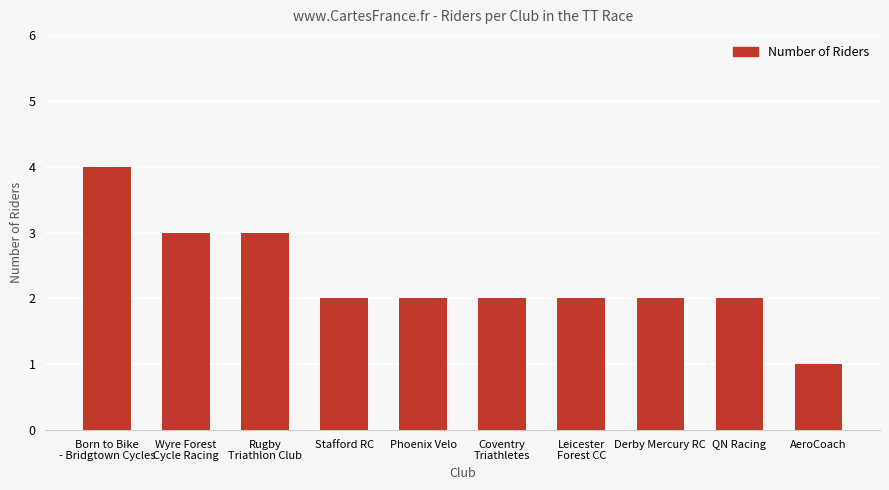

What is the label of the 2nd bar from the left?

Wyre Forest
Cycle Racing